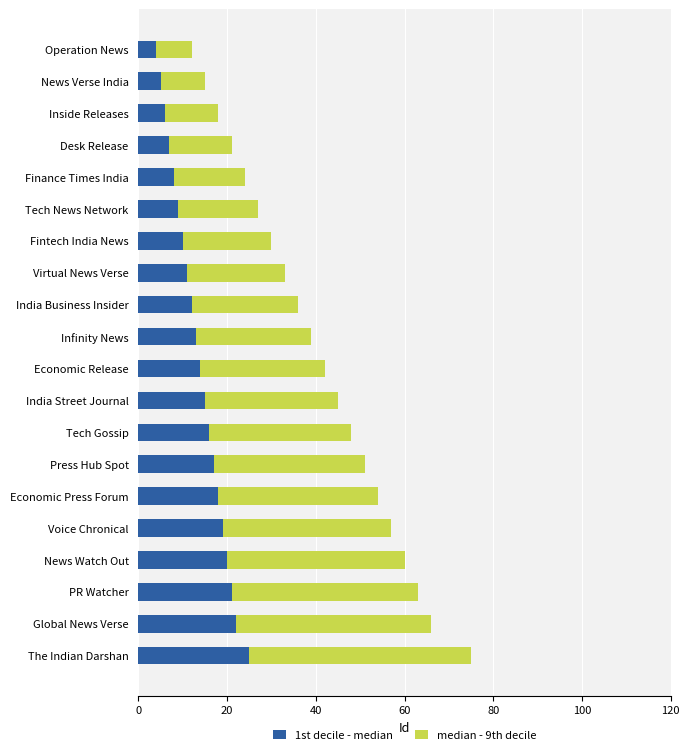

What is the difference between the maximum and minimum values in the 1st decile - median series?

21